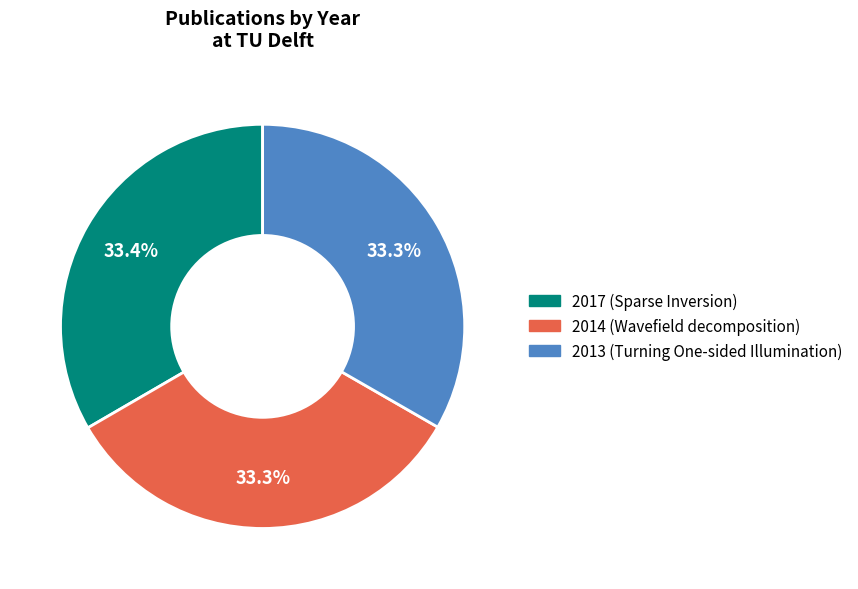

To the nearest percent, what portion does 2014 (Wavefield decomposition) represent?

33%